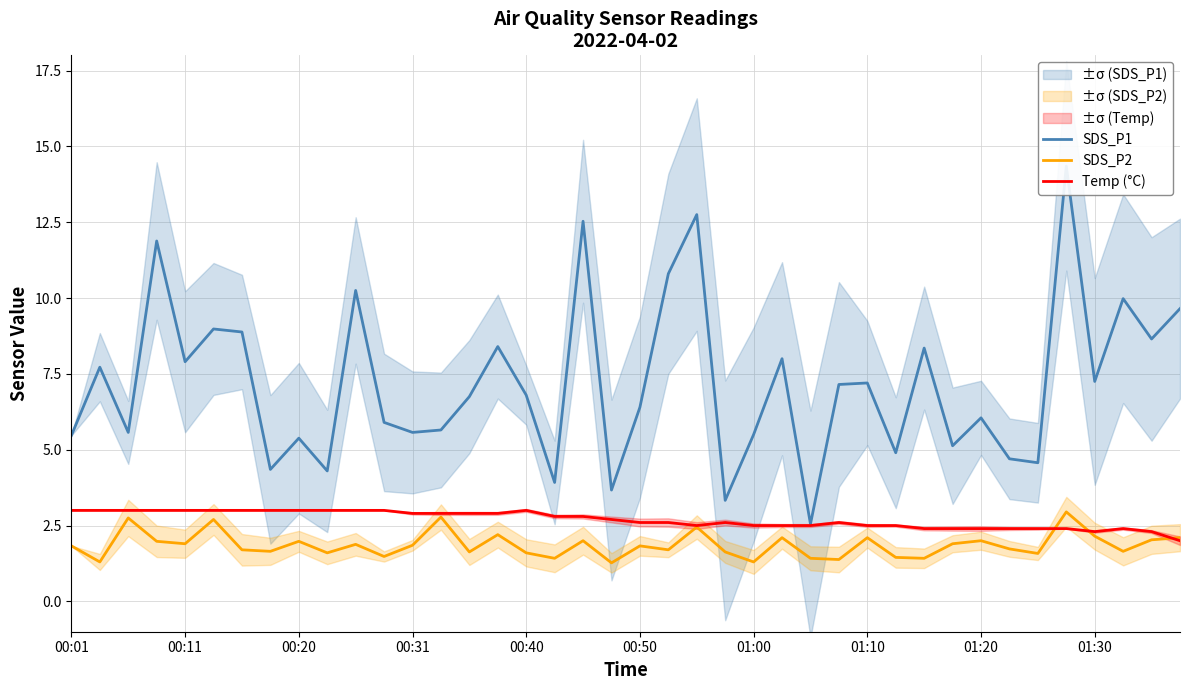

The value of SDS_P1 at 25 is 11.7. True or false?

False